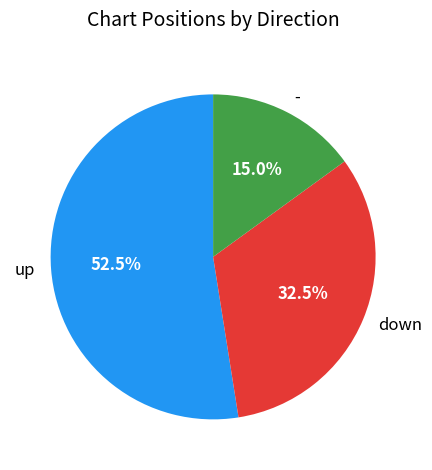

Which slice is the smallest?

-